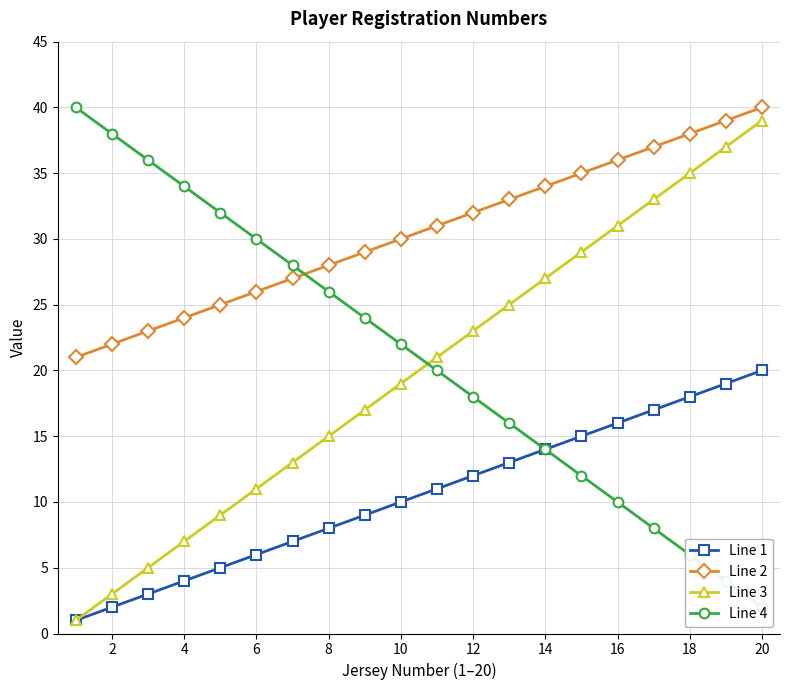

True or false: Line 3 and Line 2 cross at least once.

False